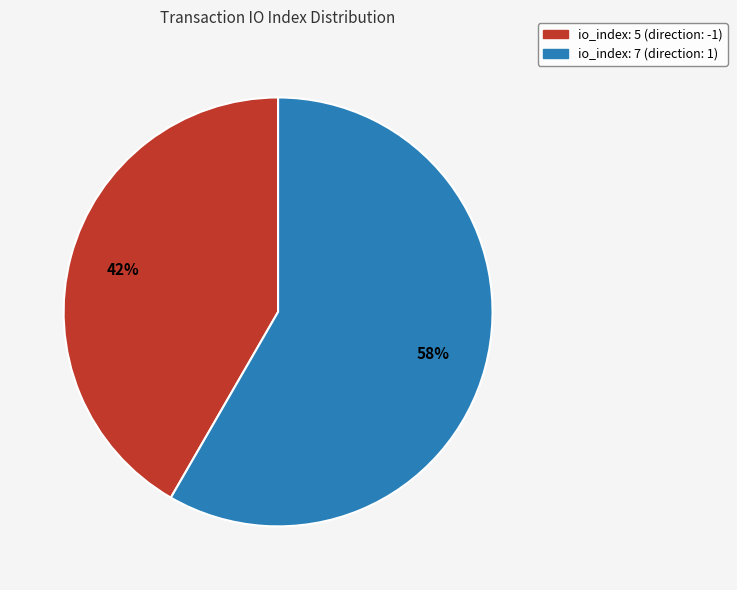

How many slices are in this pie chart?

2